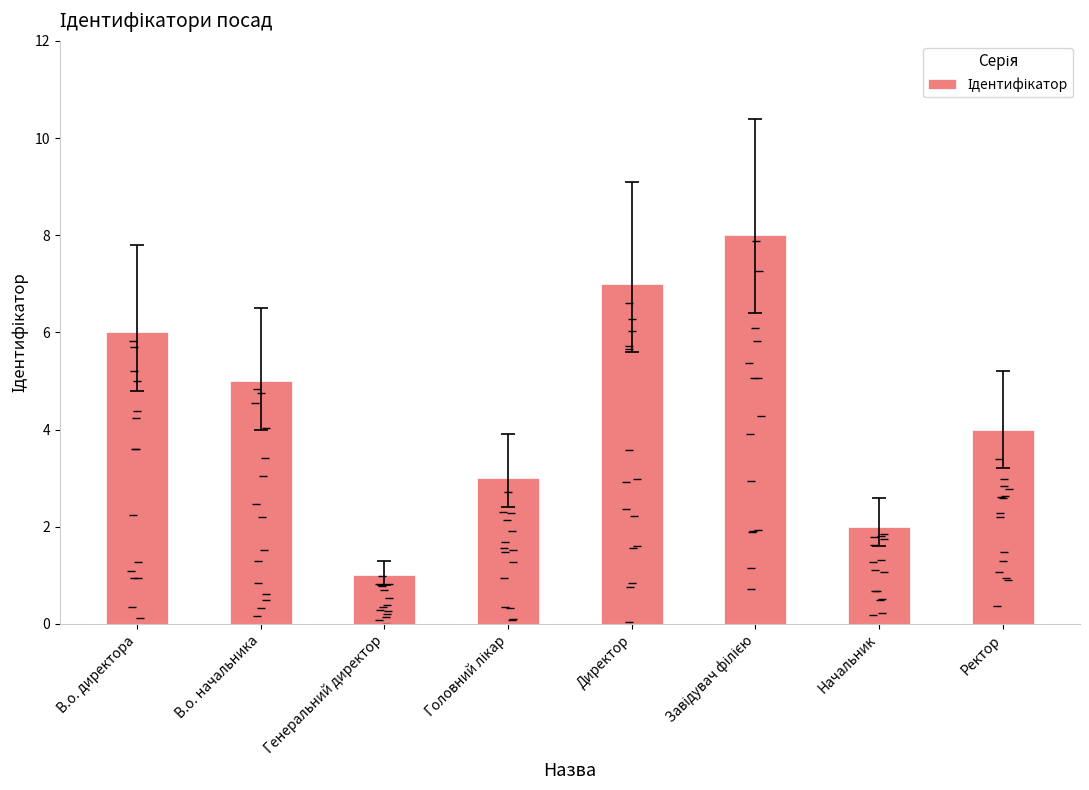

At which label is the value closest to 4?

Ректор